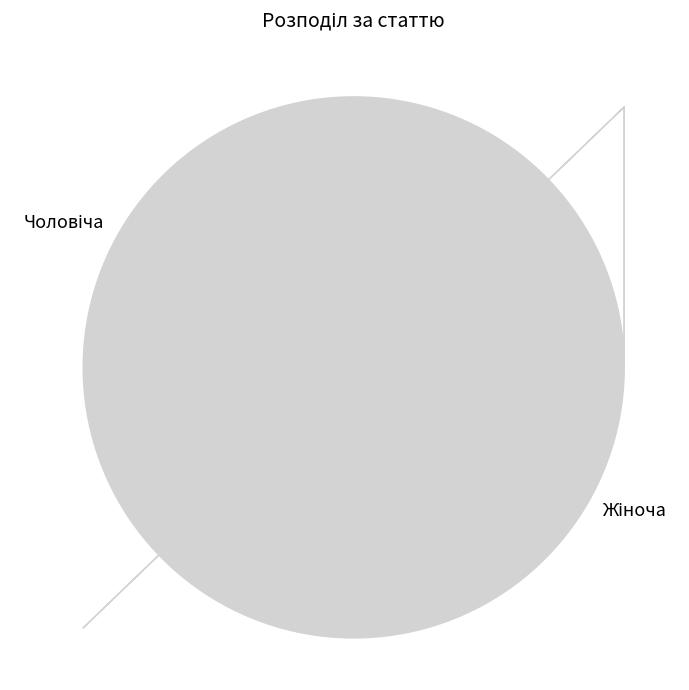

Is there a majority slice in this chart?

Yes